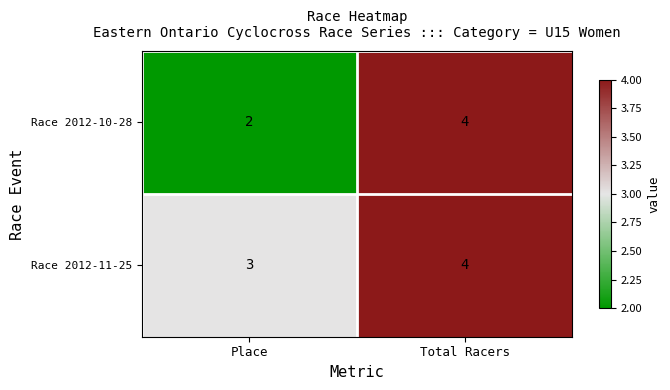

Reading left to right, what are all the values shown in this chart?

Race 2012-10-28: 2	4
Race 2012-11-25: 3	4